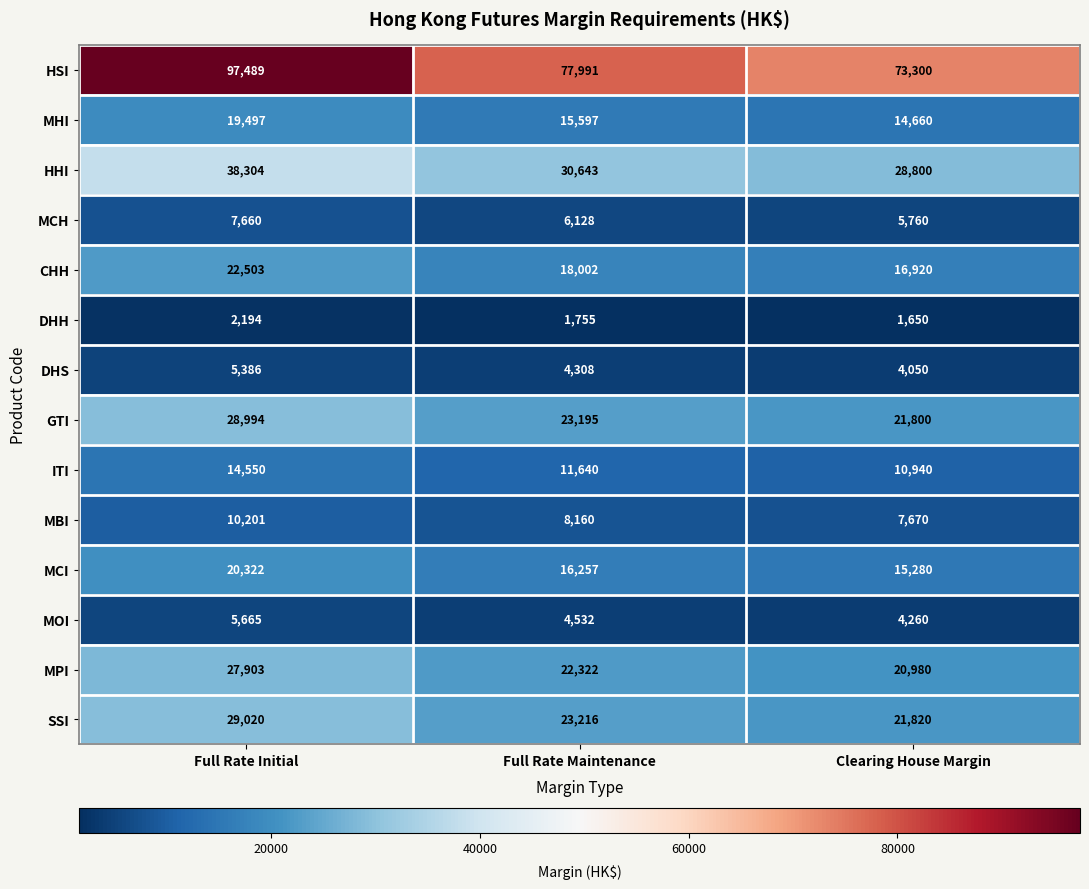

How many ITI values are between 10940 and 14550?

3